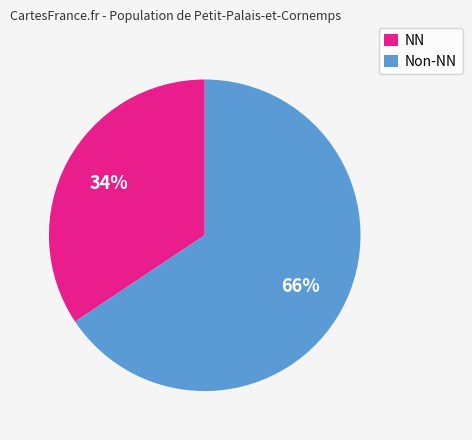

Is it true that NN is 34% of the pie?

True